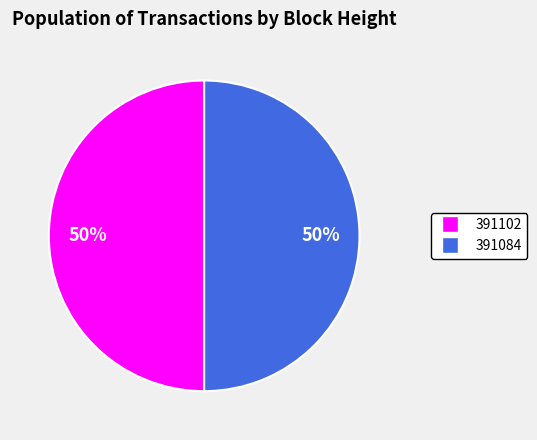

Is the sum of 391084 and 391102 greater than half?

Yes